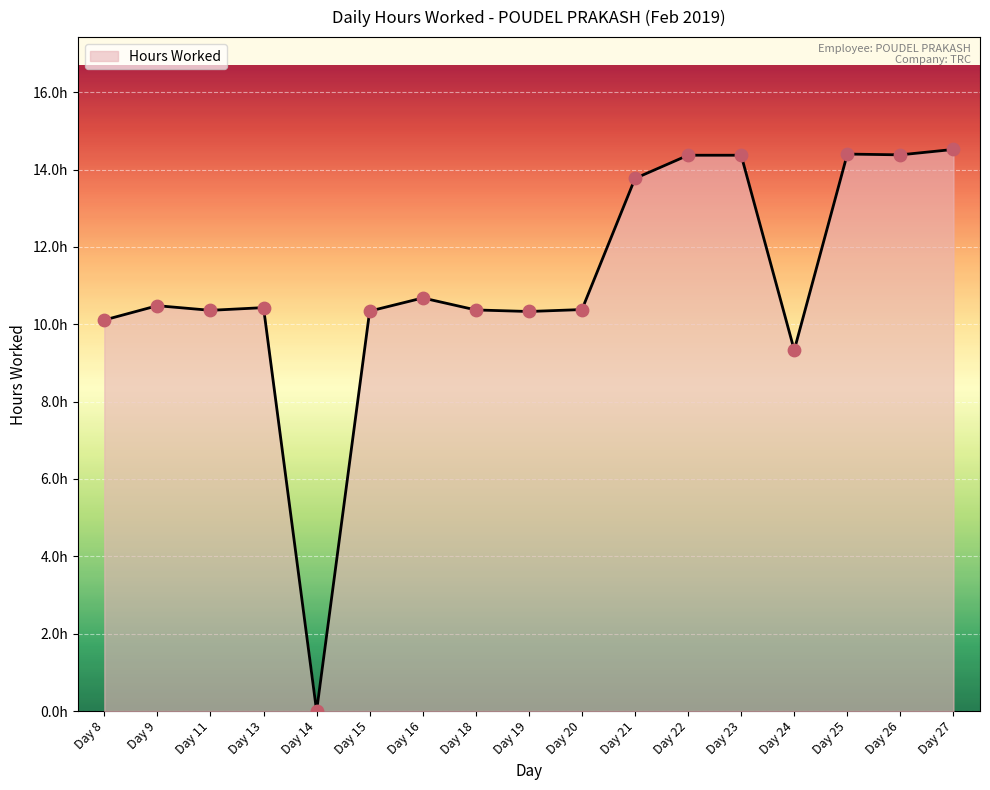

Between Day 9 and Day 23, which is larger?

Day 23